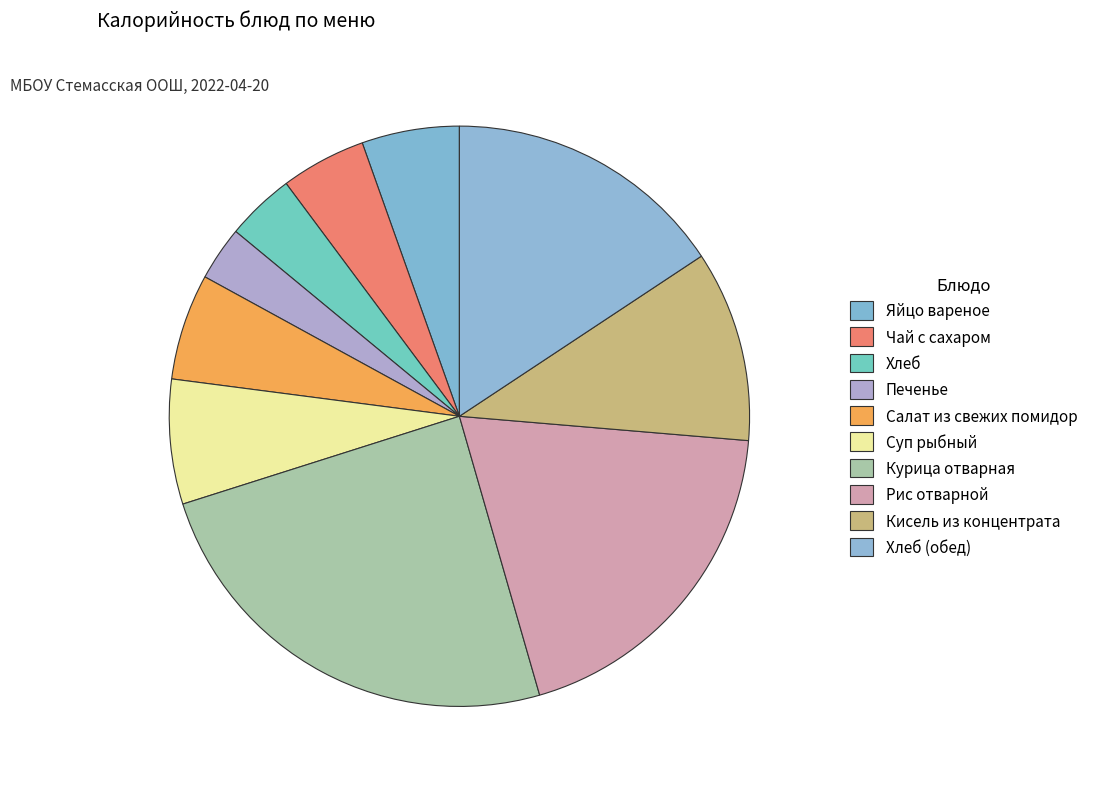

Count the number of slices in the pie.

10